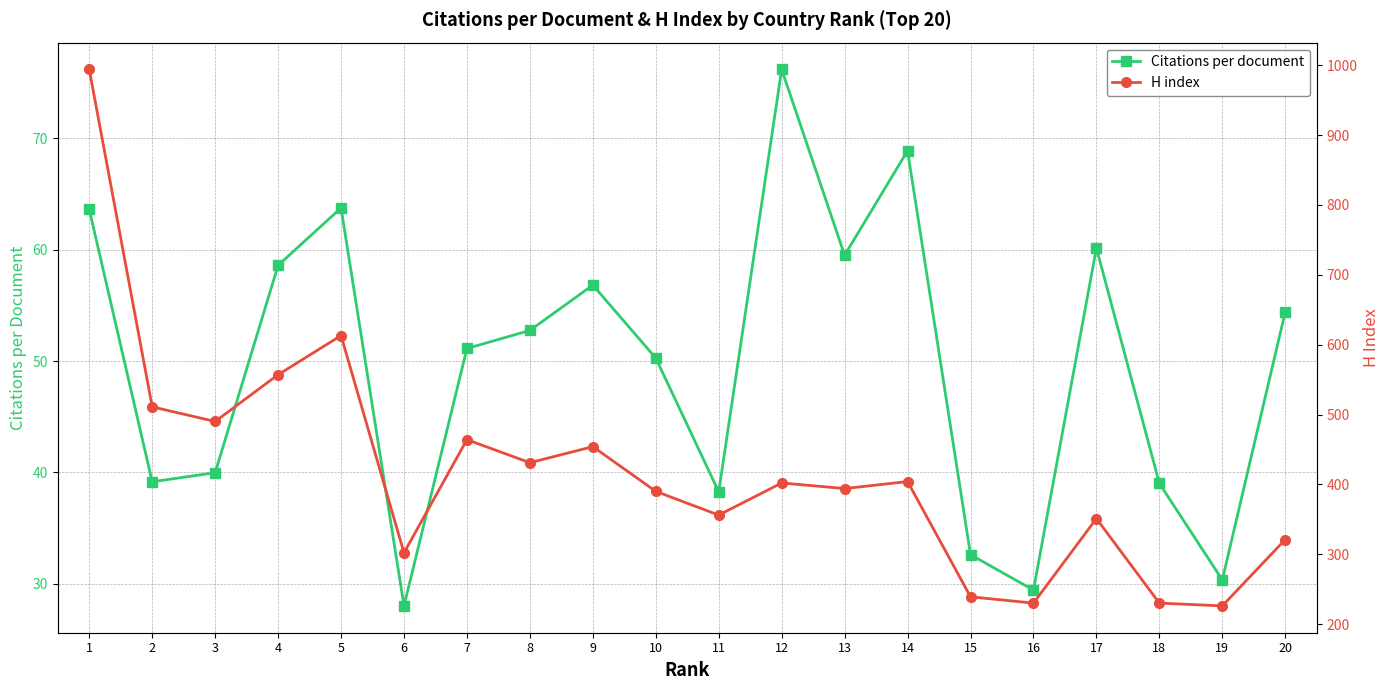

Which series has the largest range (max minus min)?

H index